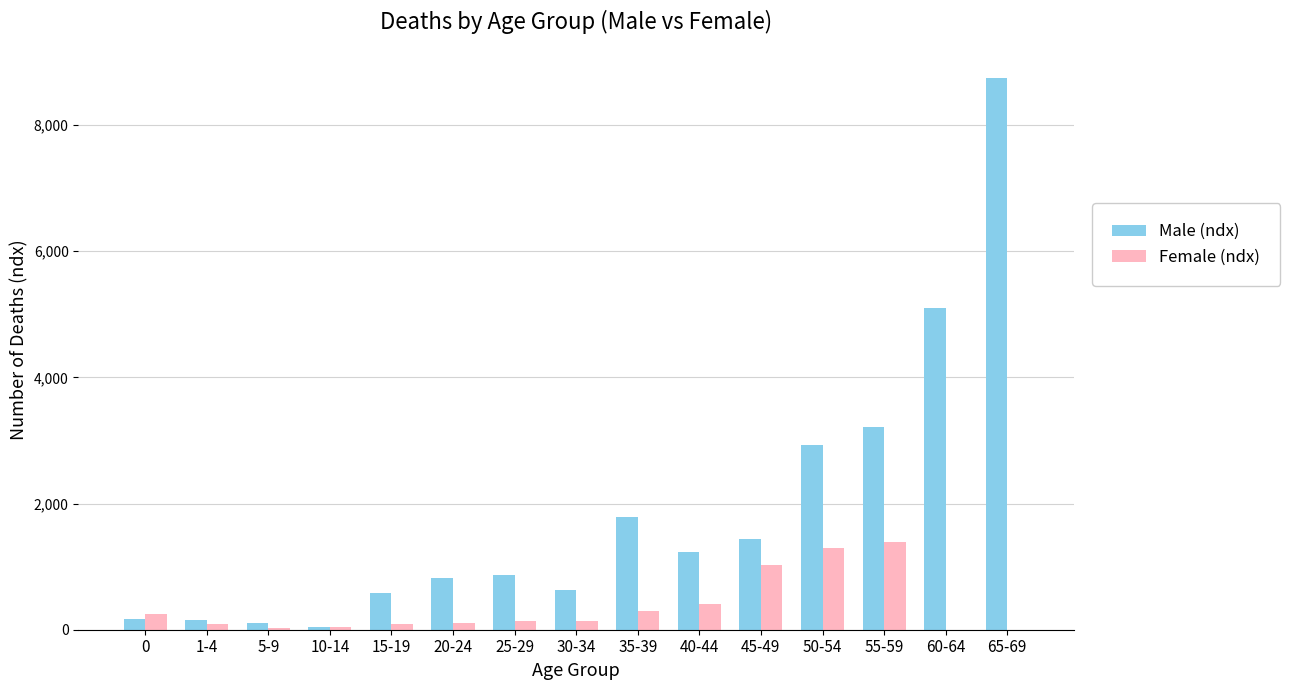

Where is Male (ndx) nearest to the value 4395?

60-64